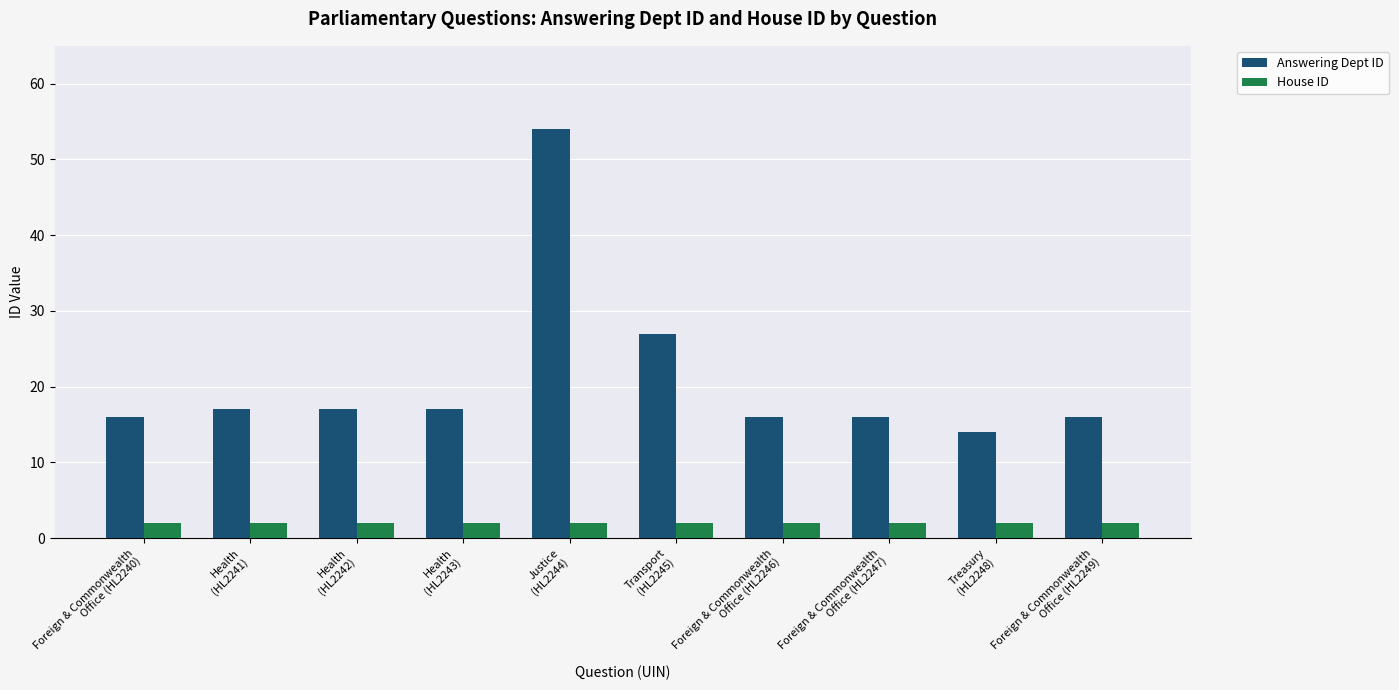

What is the minimum value for Answering Dept ID?

14